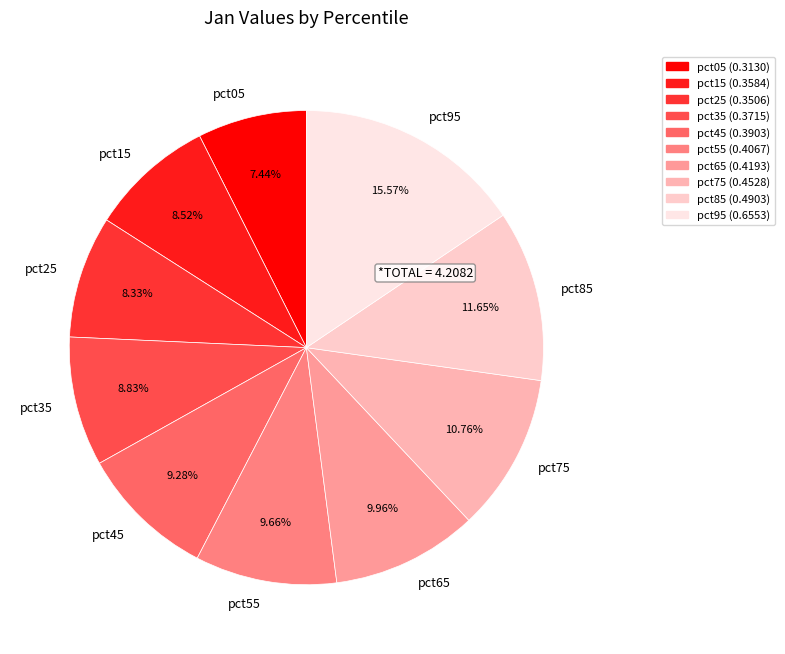

The pct35 slice represents 9% of the pie. True or false?

True